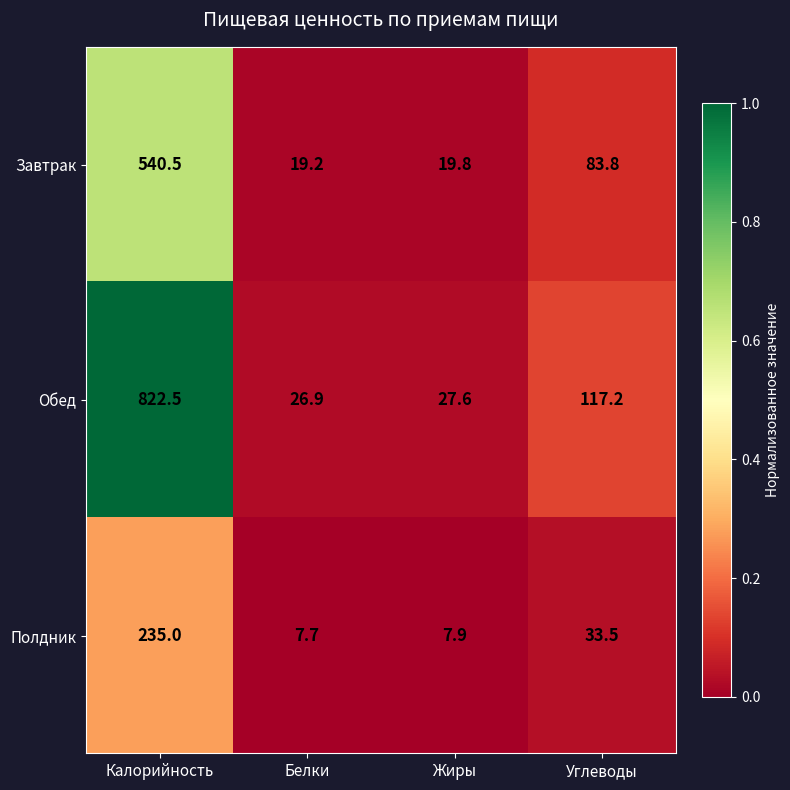

What is the spread (max minus min) of values at Жиры?

19.7